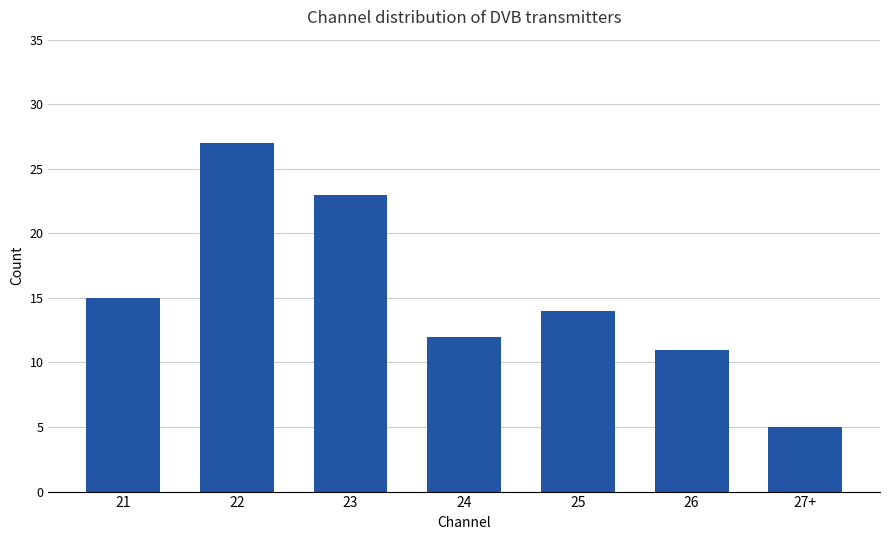

Reading left to right, transcribe all the data shown in this chart.

15	27	23	12	14	11	5